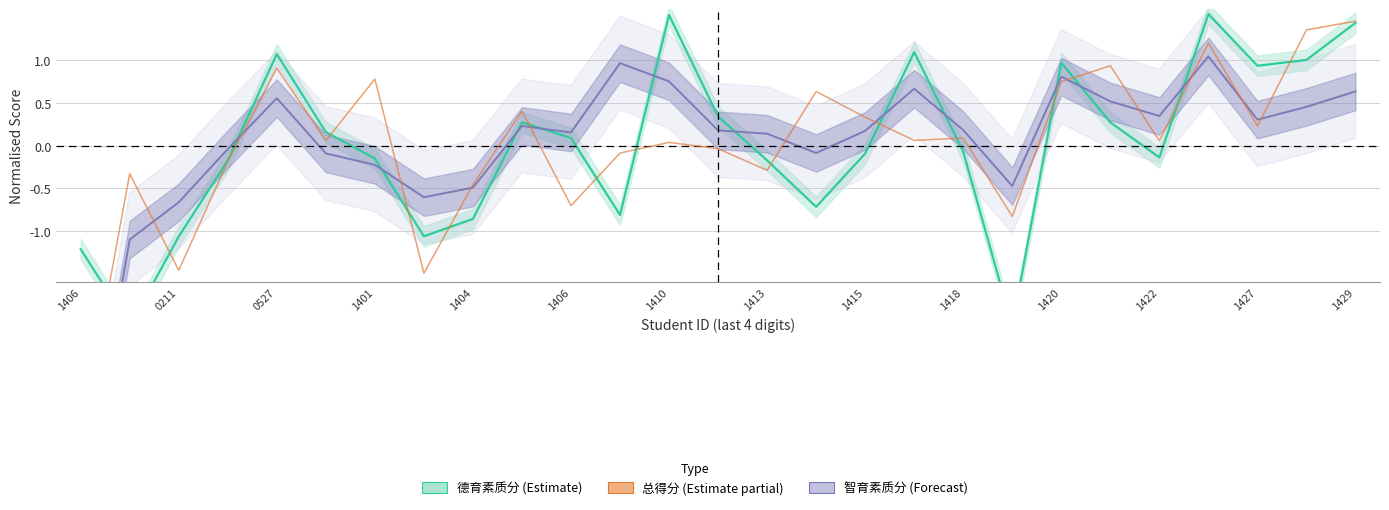

How many values in 智育素质分 (Forecast) are above zero?

17